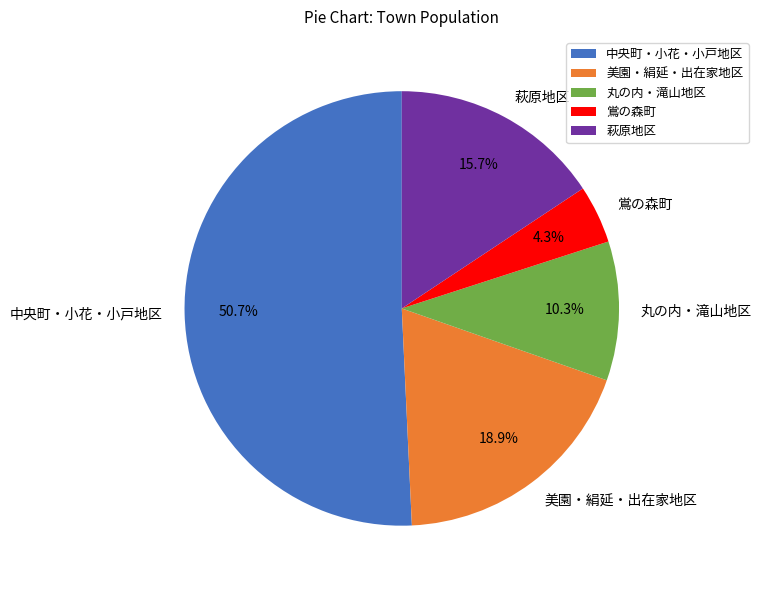

Between 美園・絹延・出在家地区 and 萩原地区, which is larger?

美園・絹延・出在家地区